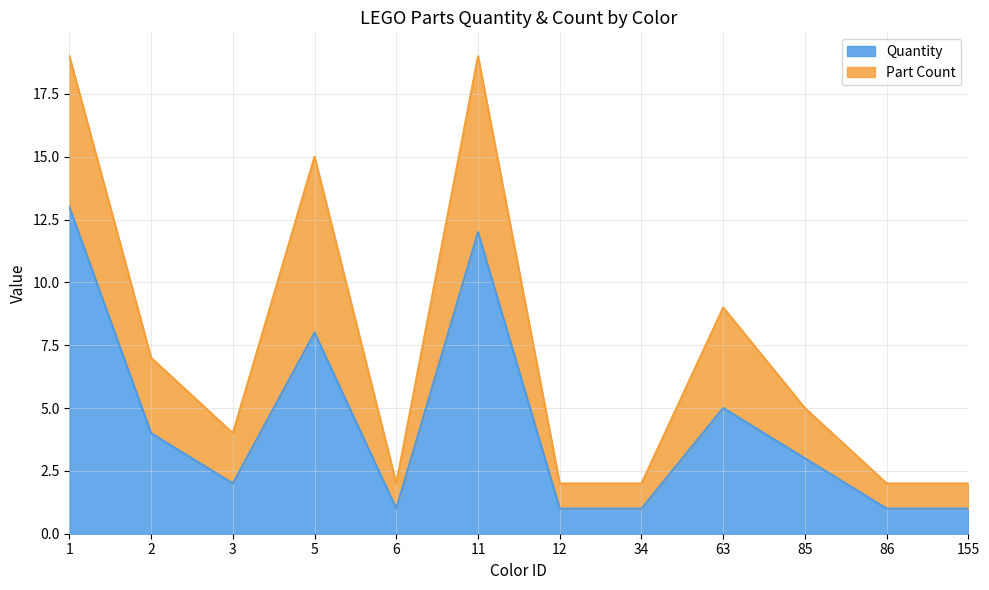

How many lines are shown in the chart?

2